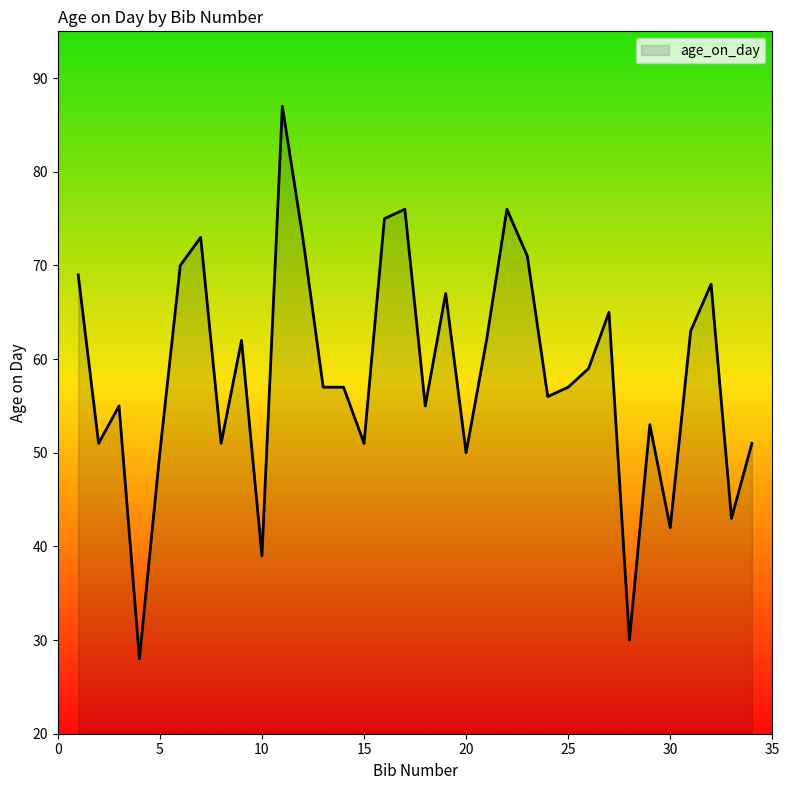

What is the minimum value shown in the chart?

28